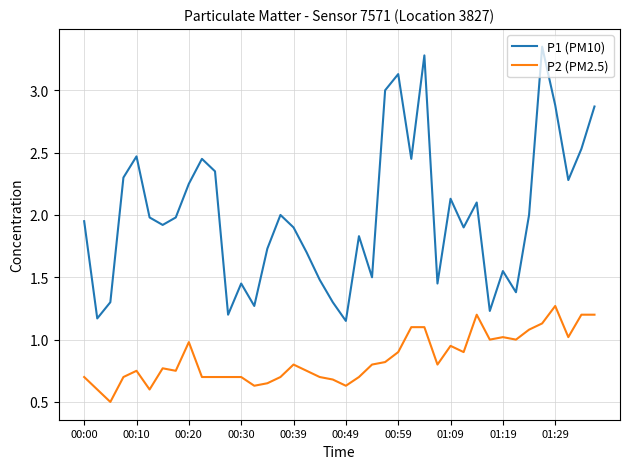

List the series in order of their peak value, highest first.

P1 (PM10), P2 (PM2.5)